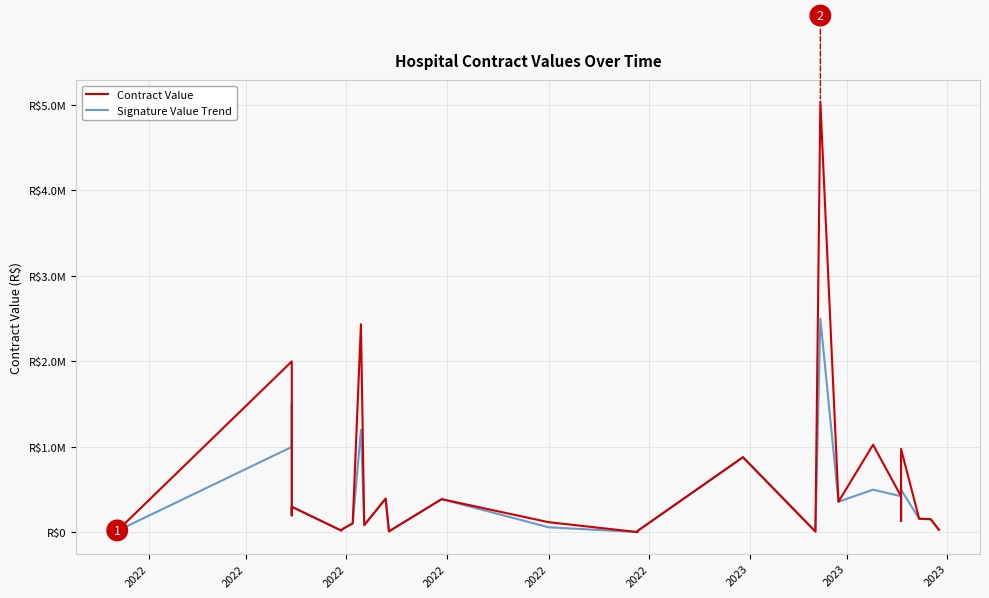

What is the minimum value for Signature Value Trend?

3675.0